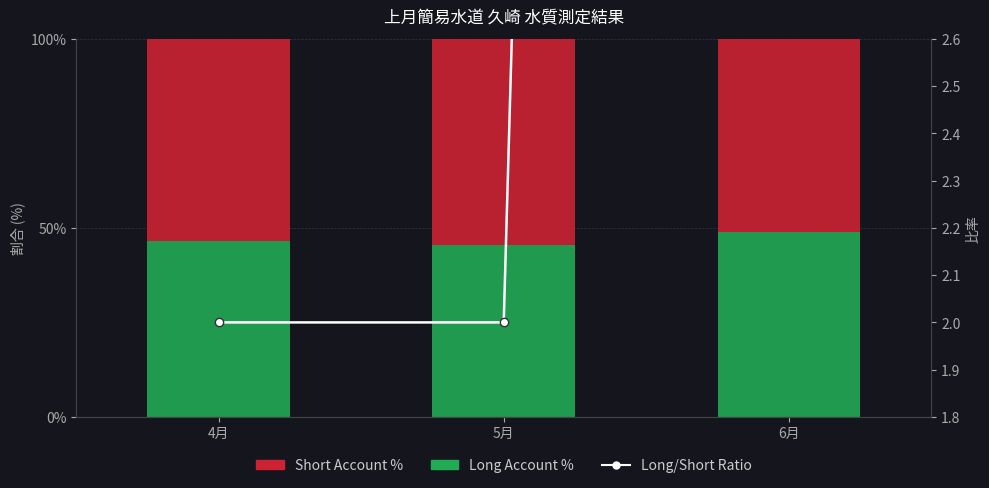

How many distinct data groups are displayed?

3